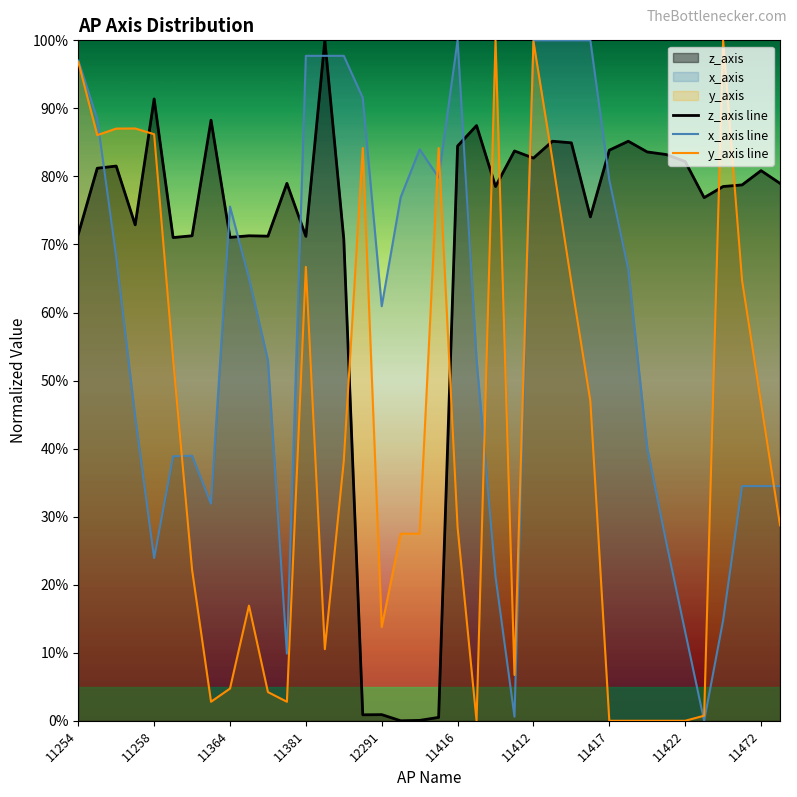

What is the sum of all y_axis line values?

1572.4